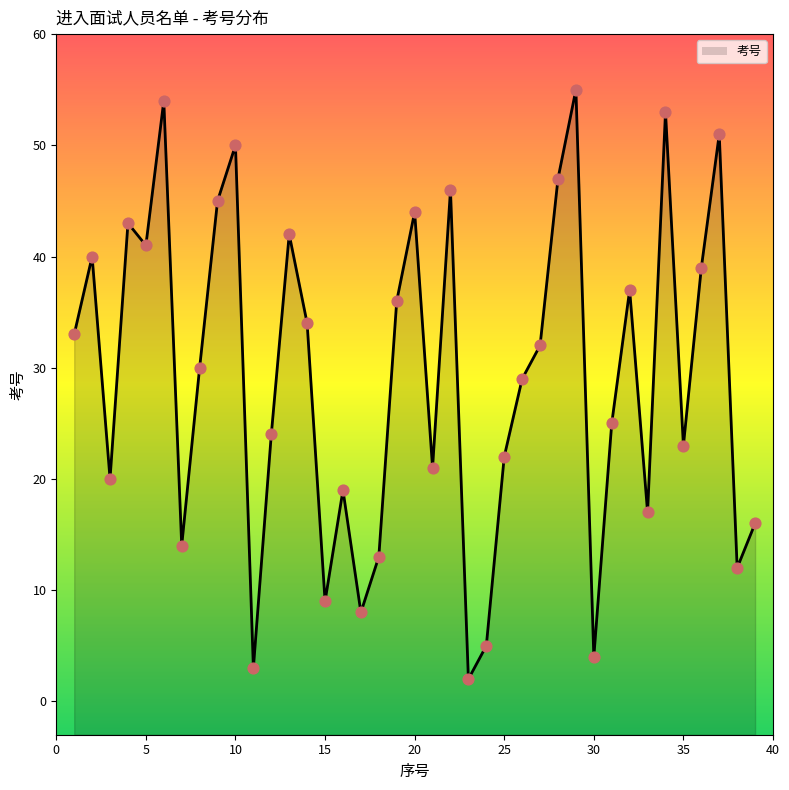

What is the change in value from 14 to 16?

-15